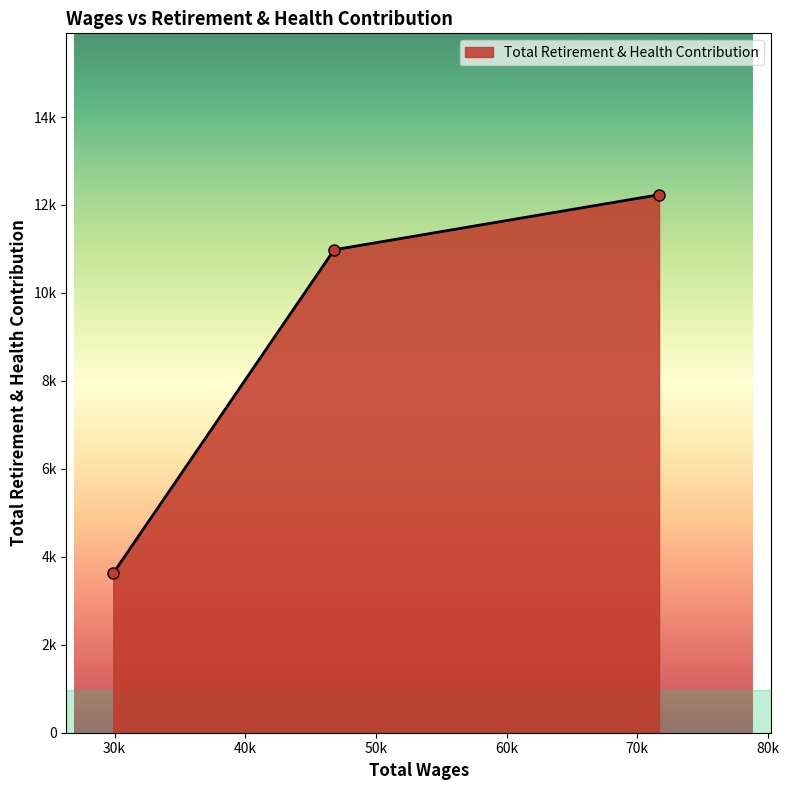

Does the chart have visible grid lines?

No